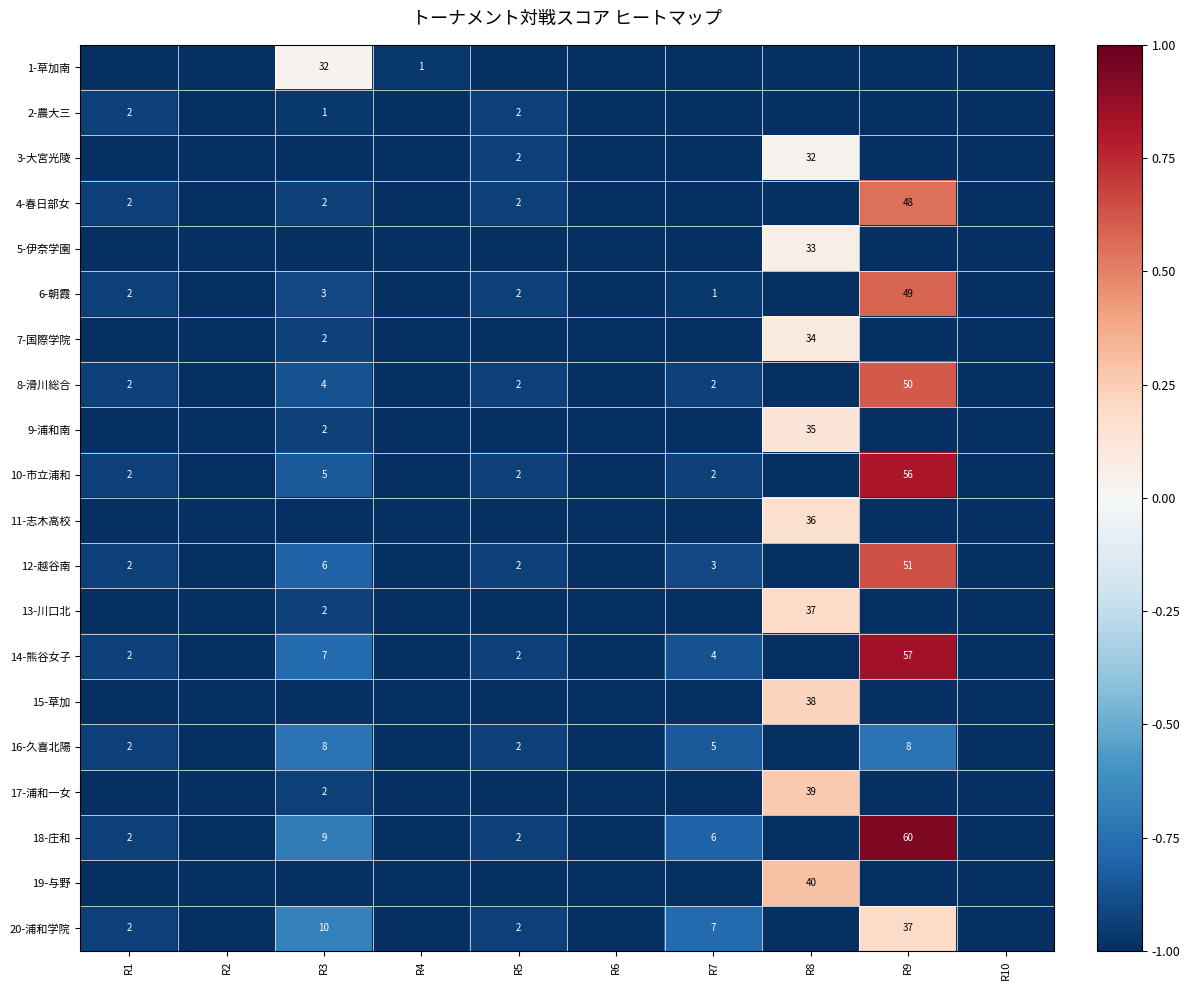

What is the difference between the highest and lowest values at R5?

0.1